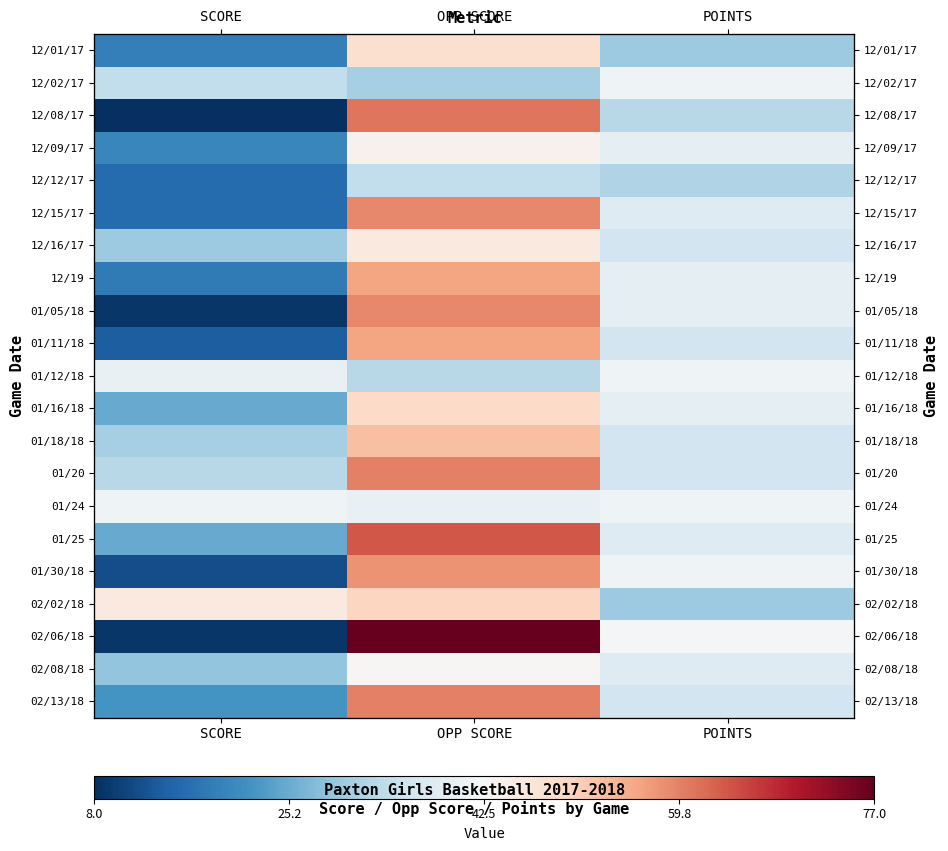

At how many categories does at least one series exceed 15?

3